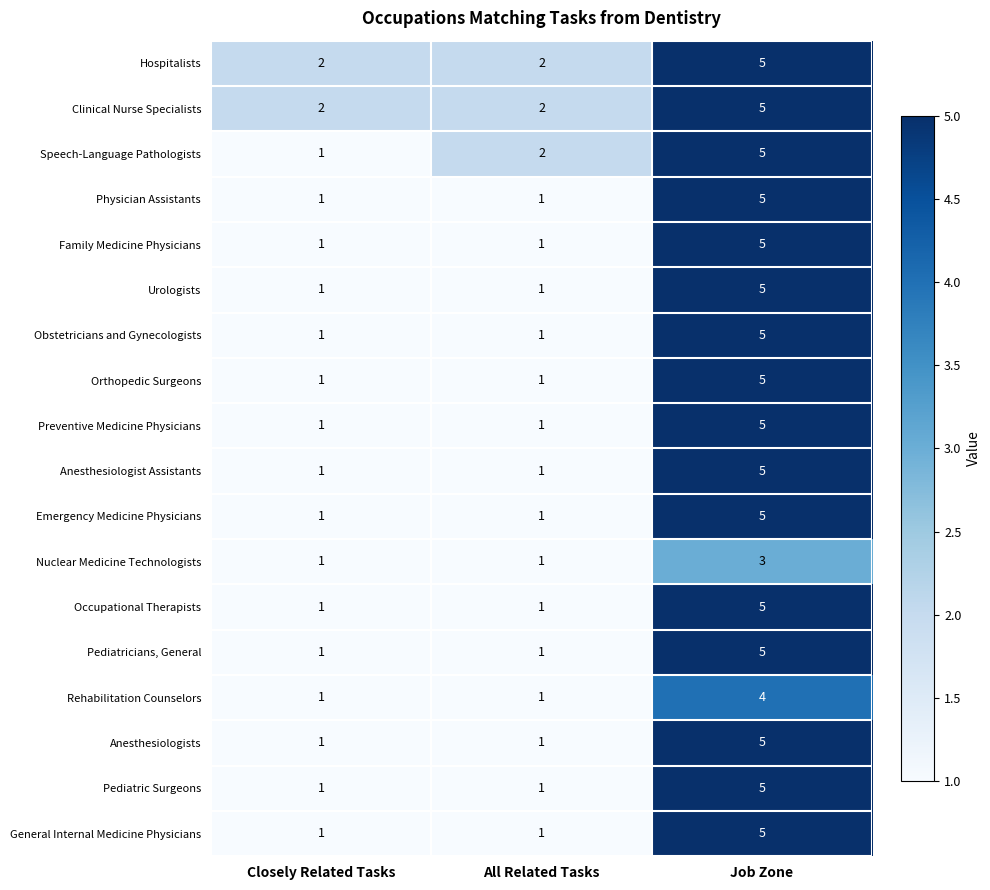

What is the spread (max minus min) of values at All Related Tasks?

1